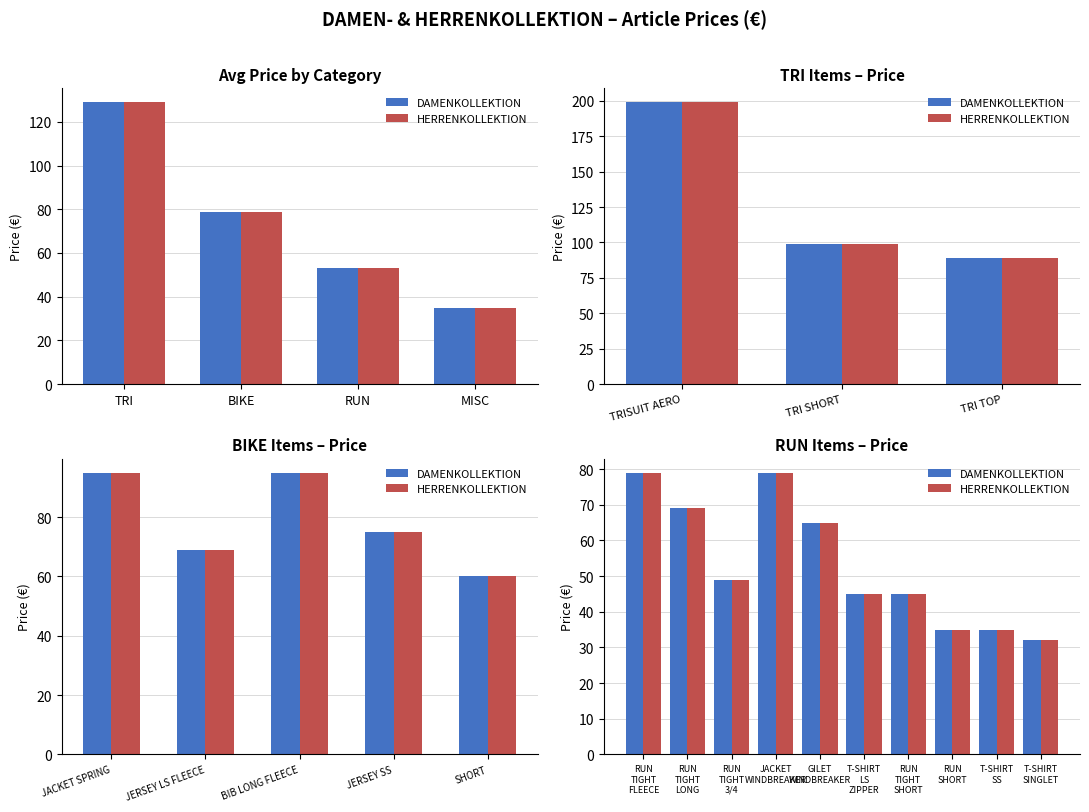

What position from the left is GILET WINDBREAKER?

5